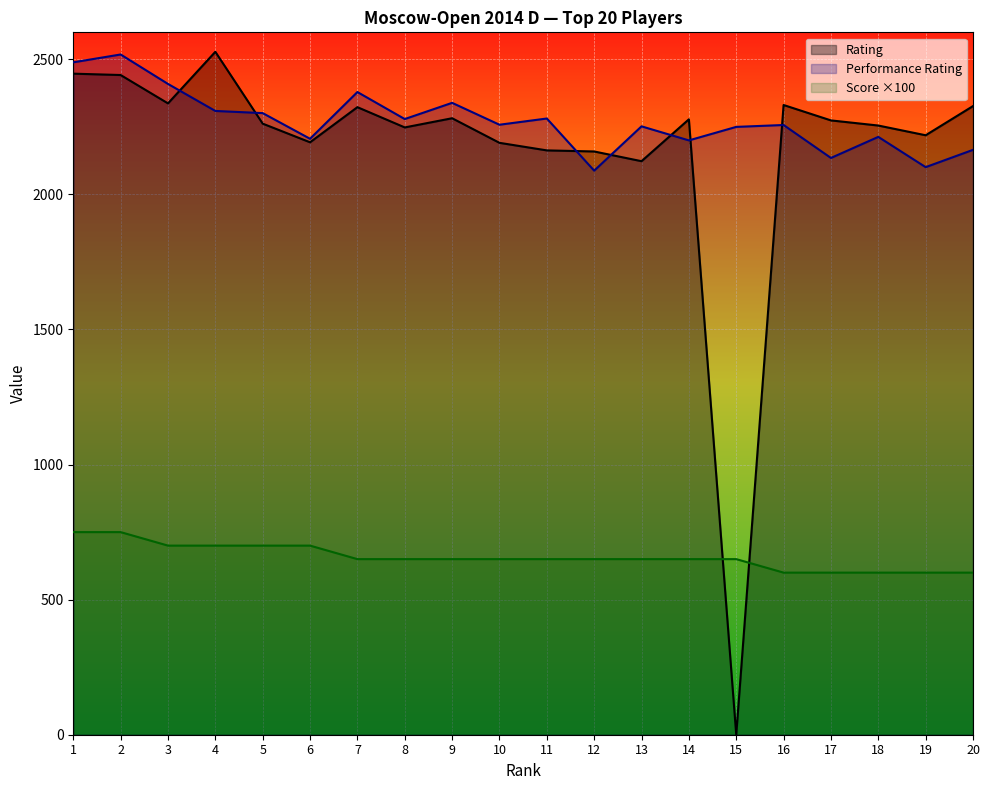

List the labels in order of Rating value, largest first.

4, 1, 2, 3, 16, 20, 7, 9, 14, 17, 5, 18, 8, 19, 6, 10, 11, 12, 13, 15